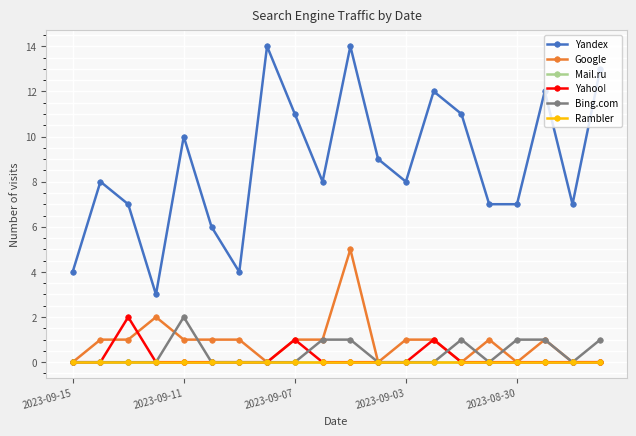

Does the chart have visible grid lines?

Yes